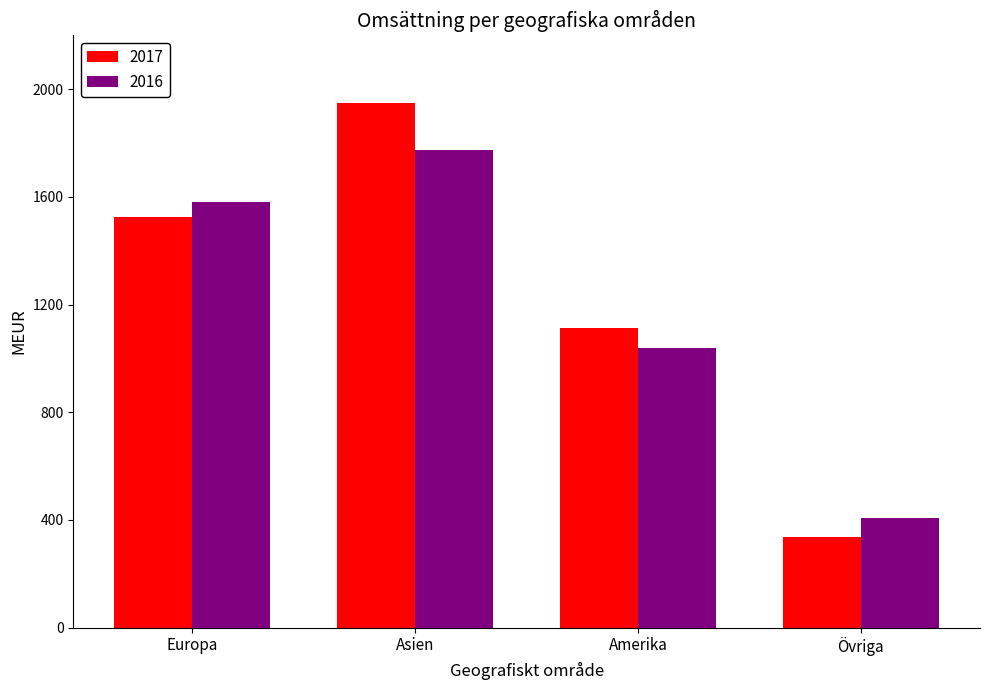

What are all the series names shown in the legend?

2017, 2016